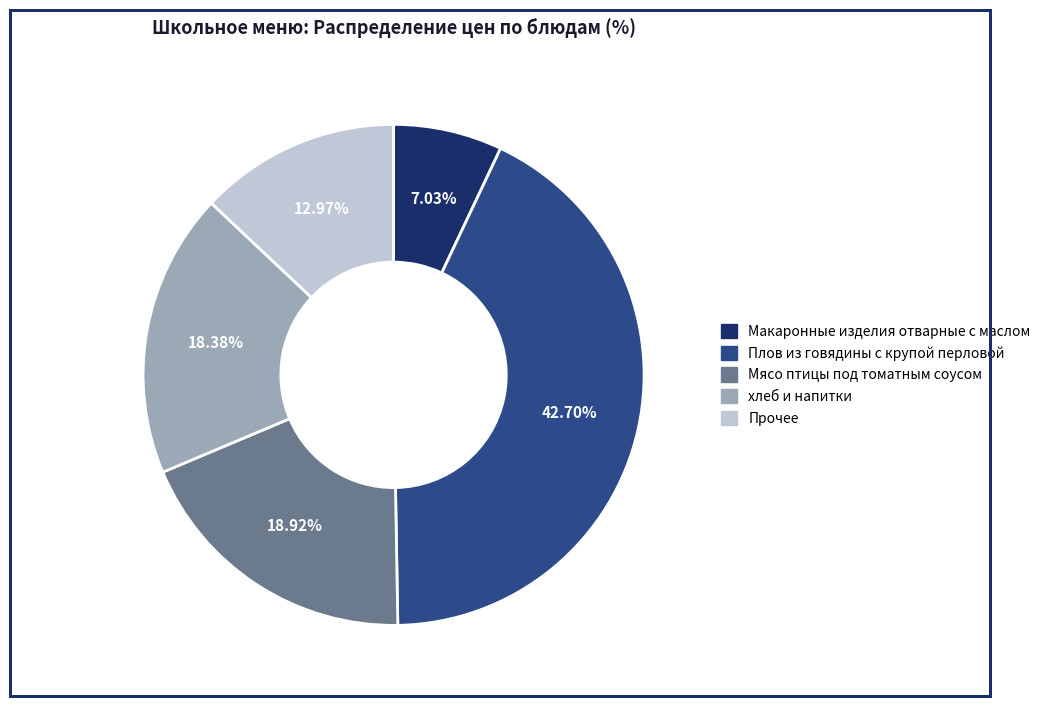

Combined, do Прочее and Макаронные изделия отварные с маслом account for over 50%?

No